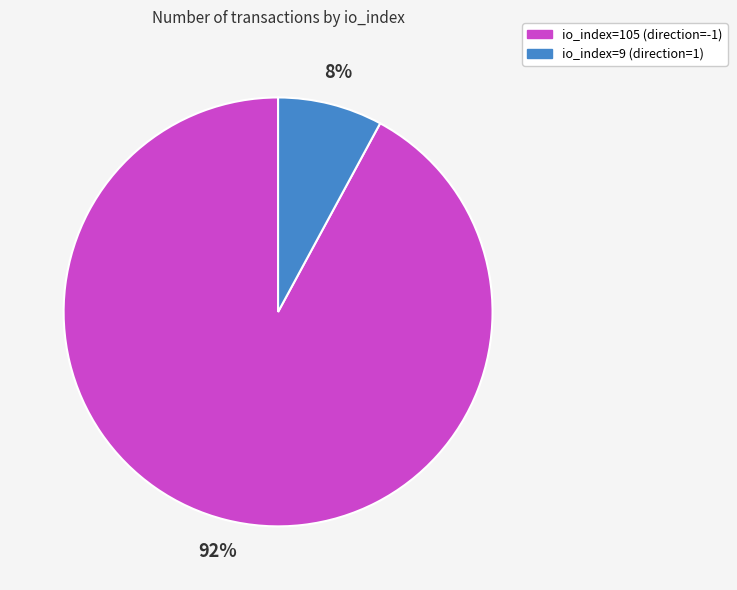

To the nearest percent, what portion does io_index=9 (direction=1) represent?

8%